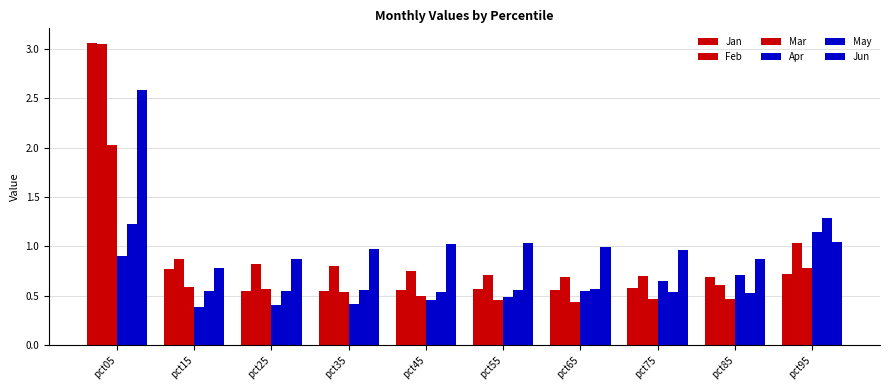

Is it true that Feb equals 1.0 at pct95?

True